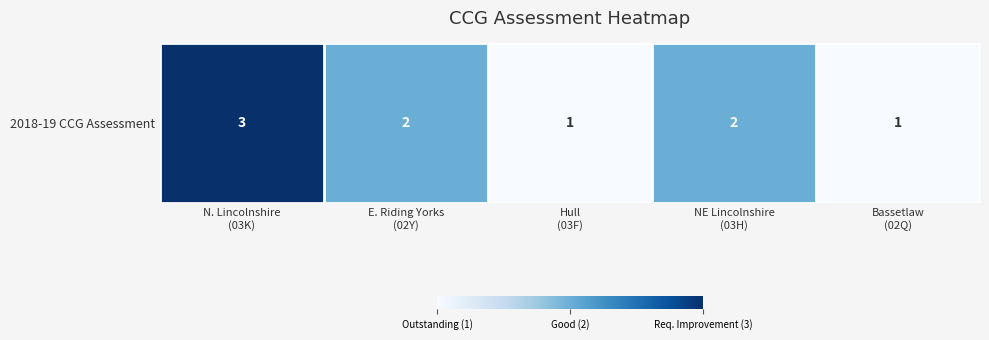

Reading left to right, what are all the values shown in this chart?

3	2	1	2	1